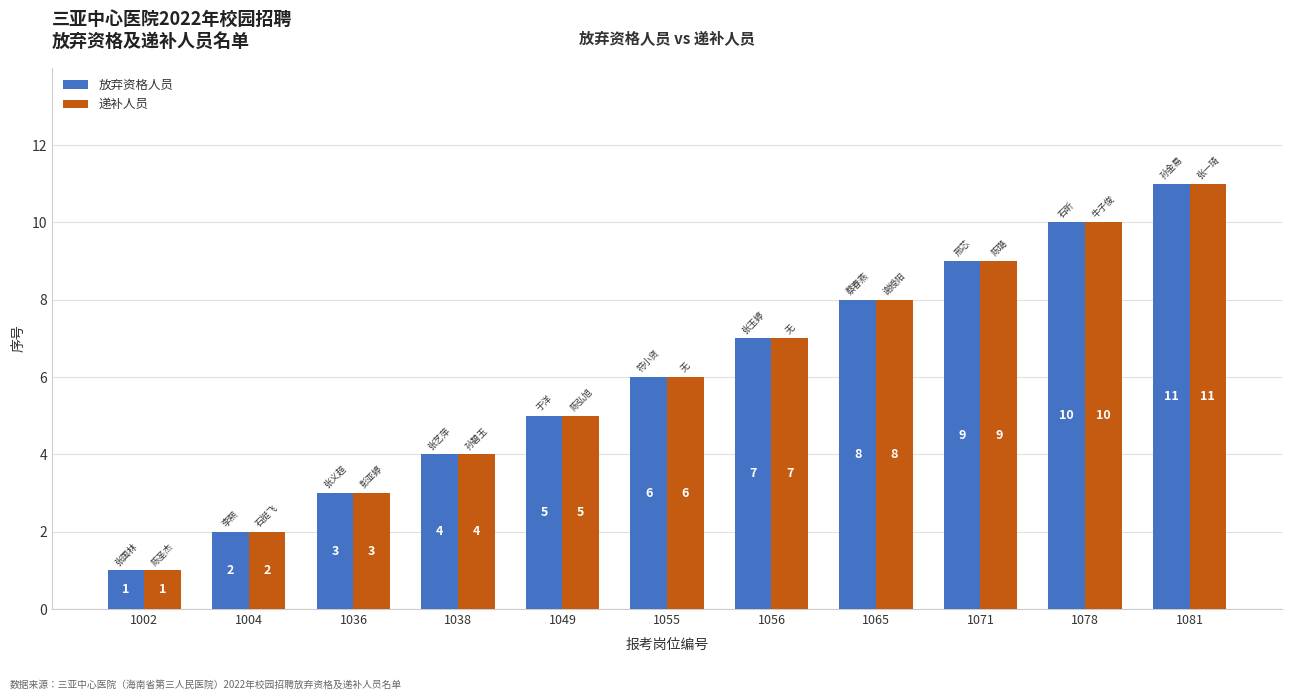

Count the 递补人员 values in the range 3 to 9.

7